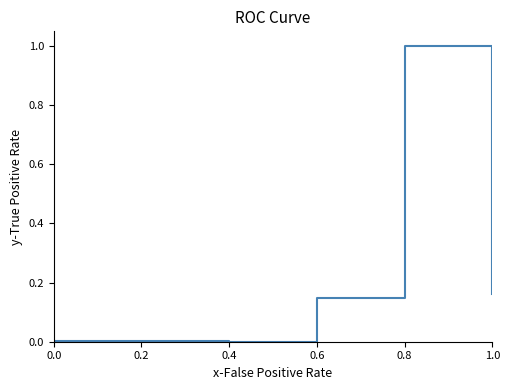

What is the sum of the values at 0.0 and 0.6?

0.1